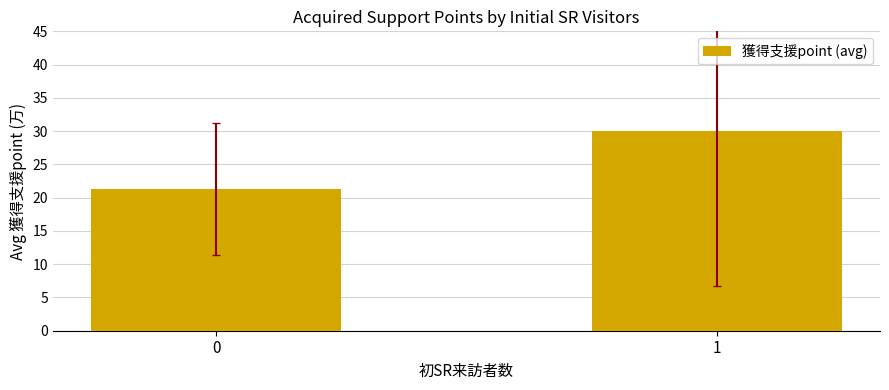

What is the greatest value displayed?

30.0